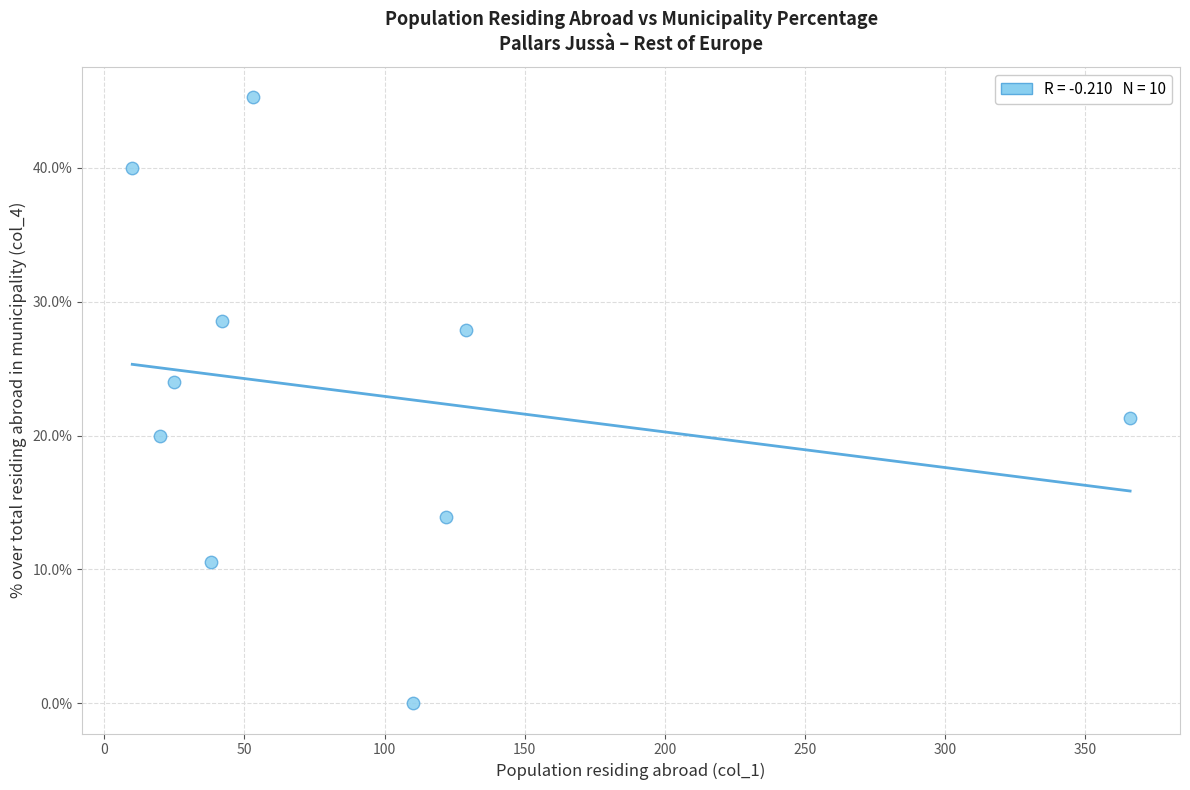

What is the range of Y values (max minus min)?

45.3